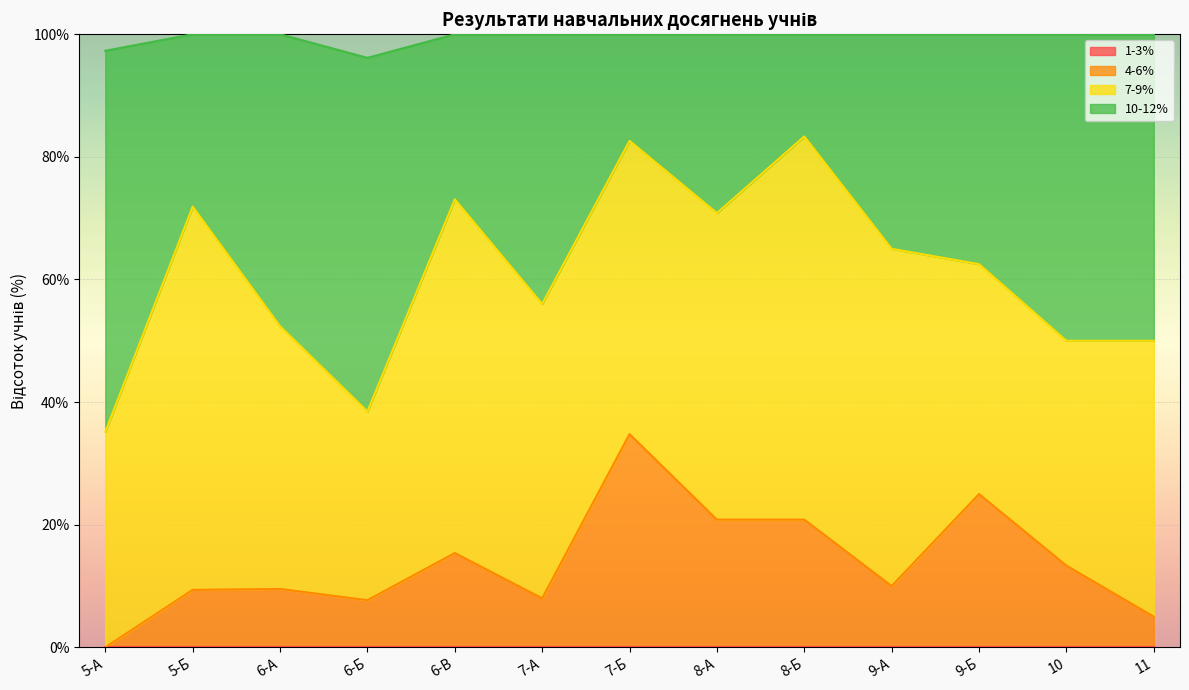

What is the total value across all series at 5-Б?

100.0